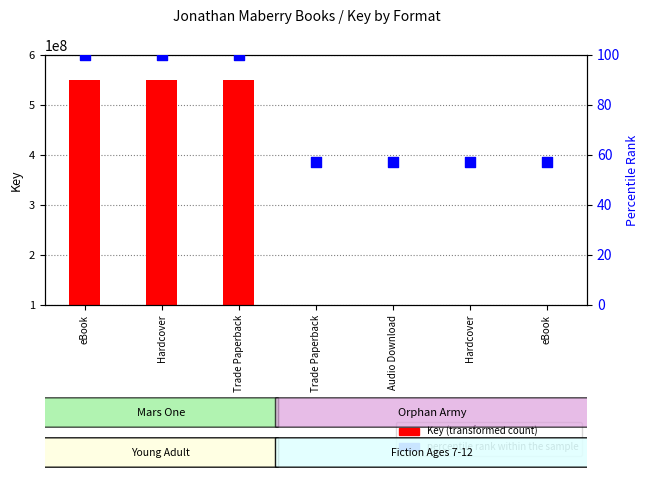

What is the total value across all series at Trade Paperback?

549297610.0